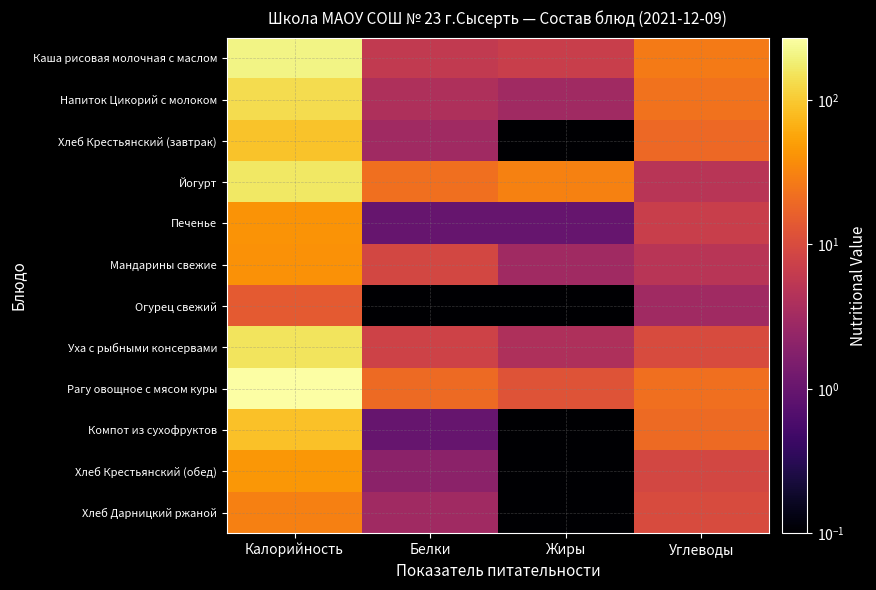

What is the smallest value displayed?

0.1